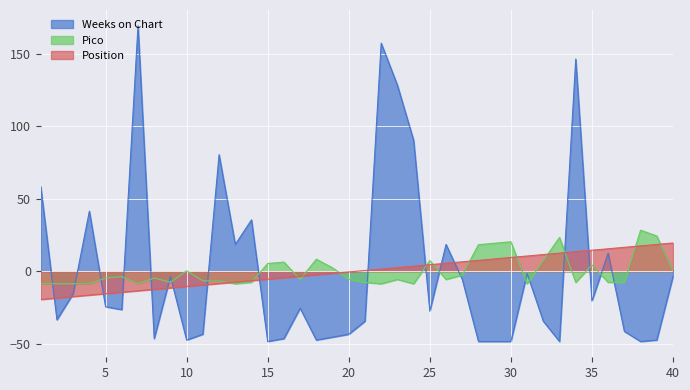

True or false: Weeks on Chart has a value of 18.5 at 26.

True